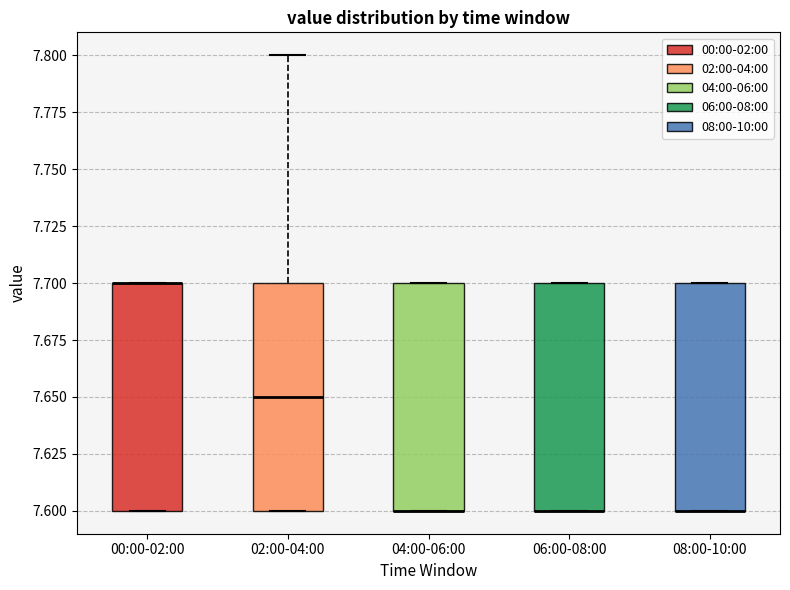

Reading left to right, read every box against the y-axis: the position of its median line, the range the box covers, and the ends of its whiskers. The values are not printed on the chart, so give them approximately, as read against the axis.

00:00-02:00: median 7.70 (drawn on the box's upper edge), box 7.60 to 7.70, whiskers 7.60 to 7.70
02:00-04:00: median 7.65, box 7.60 to 7.70, whiskers 7.60 to 7.80
04:00-06:00: median 7.60 (drawn on the box's lower edge), box 7.60 to 7.70, whiskers 7.60 to 7.70
06:00-08:00: median 7.60 (drawn on the box's lower edge), box 7.60 to 7.70, whiskers 7.60 to 7.70
08:00-10:00: median 7.60 (drawn on the box's lower edge), box 7.60 to 7.70, whiskers 7.60 to 7.70